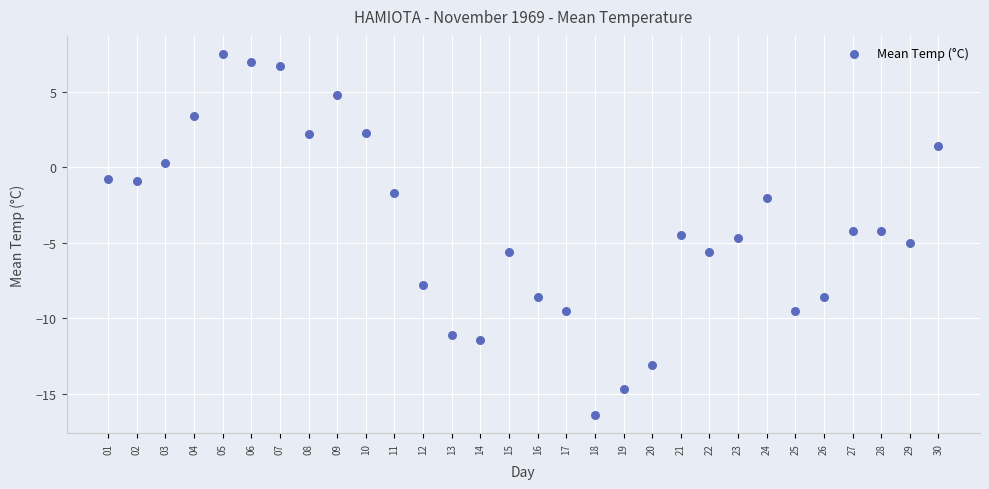

What is the range of X values (max minus min)?

29.0